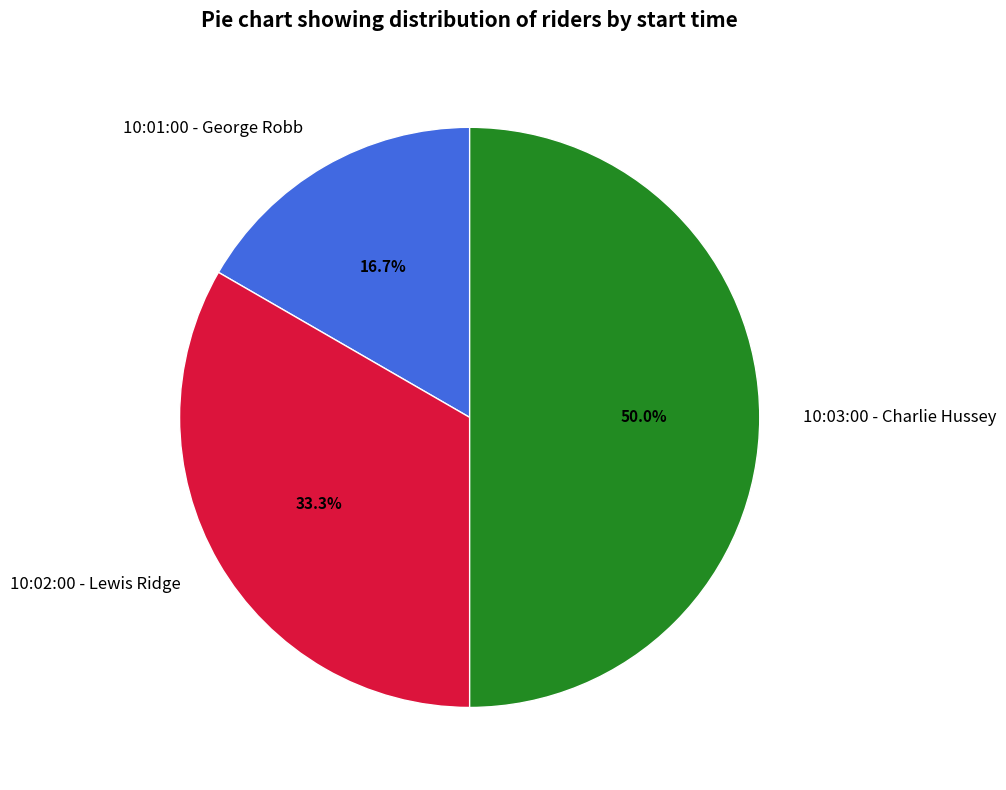

The 10:03:00 - Charlie Hussey slice represents 50% of the pie. True or false?

True